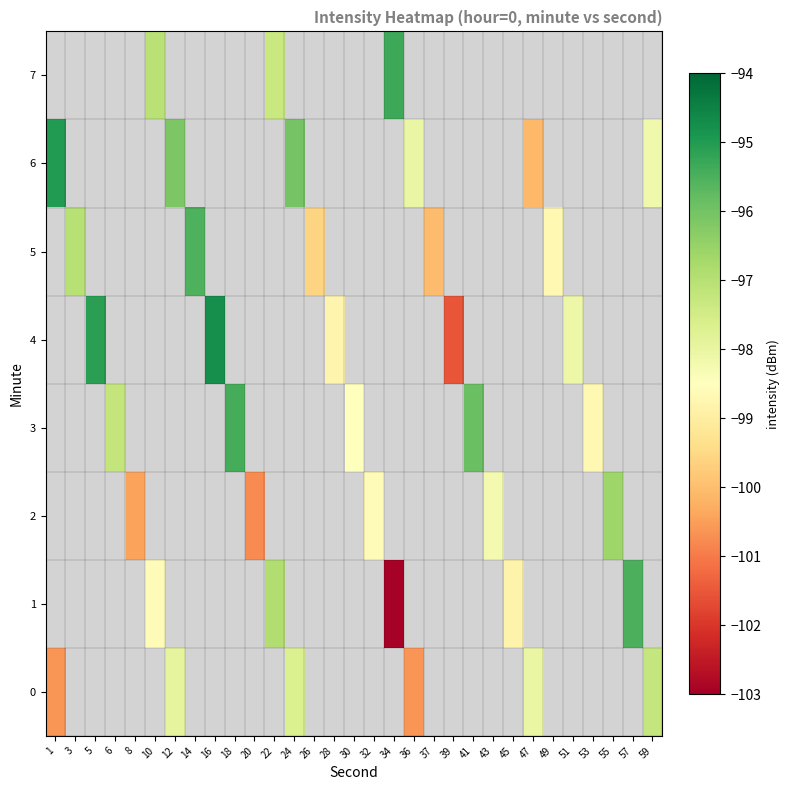

Which category has the lowest value across all series?

34